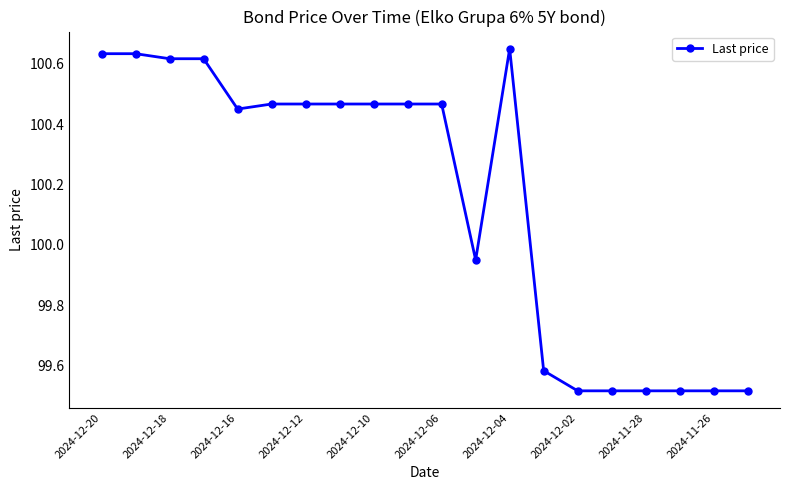

What is the average value?

100.2